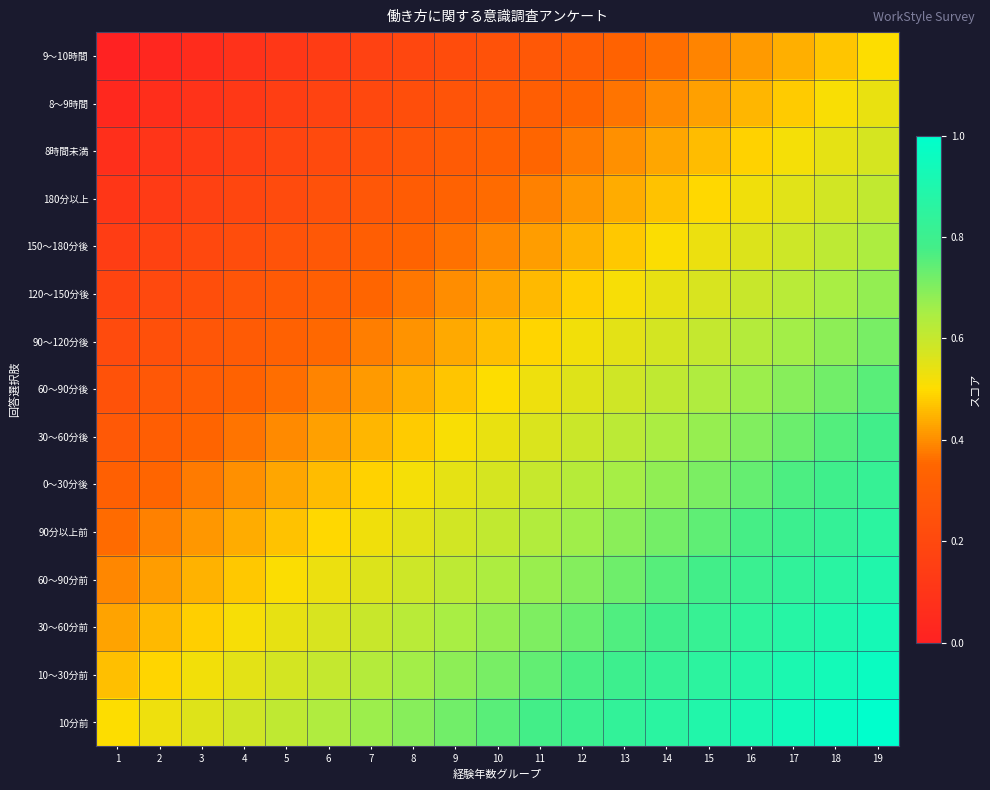

At which category is the sum across all series the highest?

19